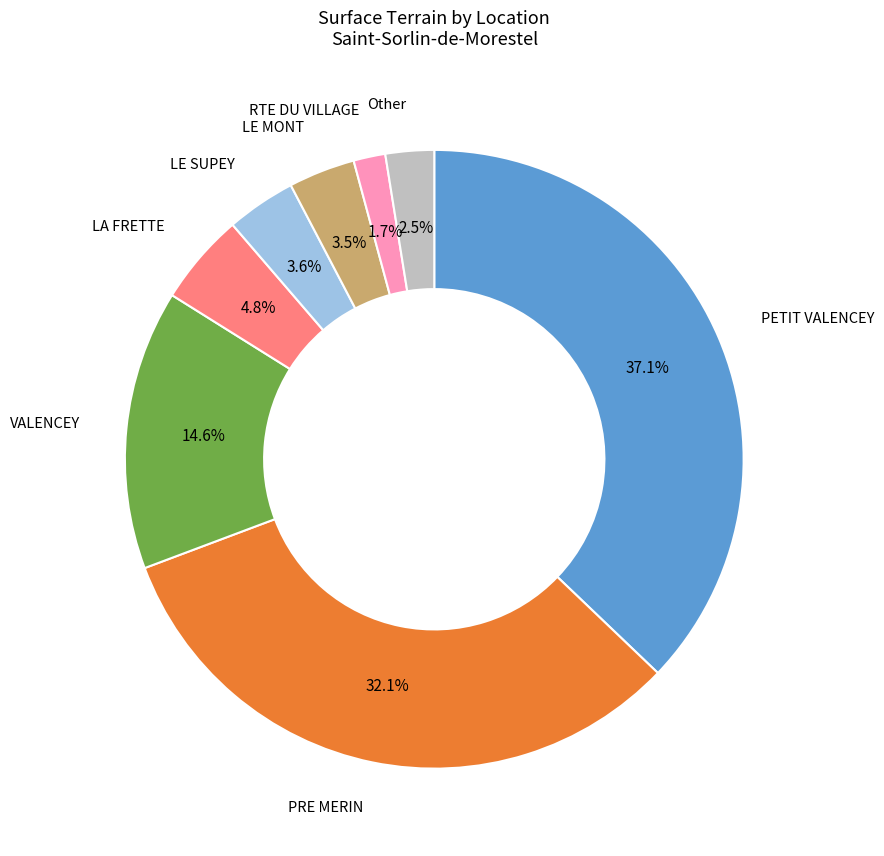

Does RTE DU VILLAGE account for over 50% of the chart?

No